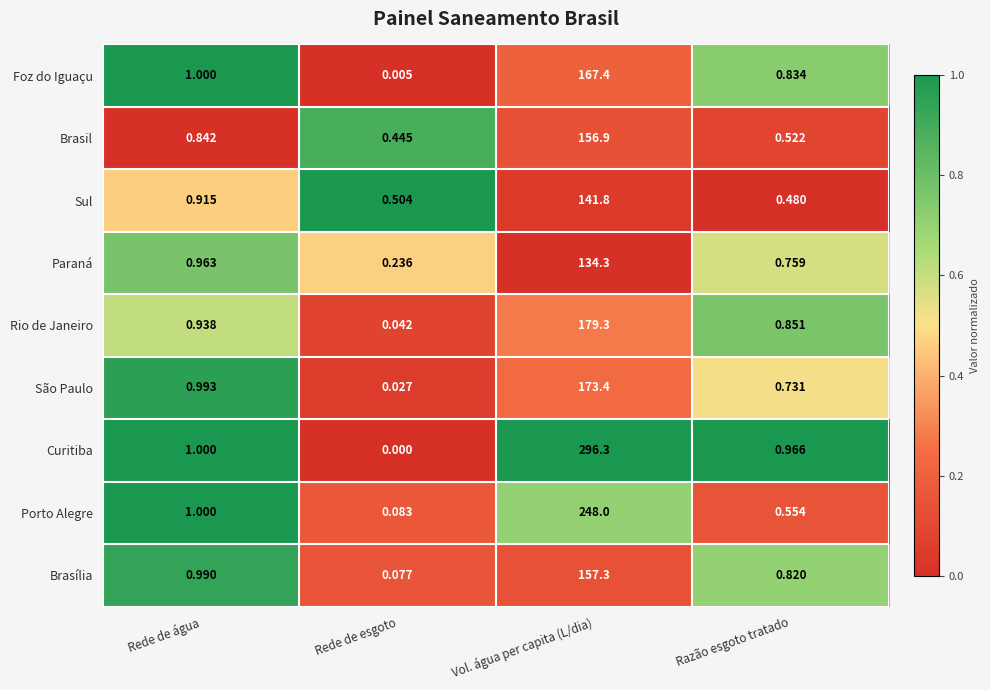

Rank the series at Vol. água per capita (L/dia) from highest to lowest value.

Curitiba, Porto Alegre, Rio de Janeiro, São Paulo, Foz do Iguaçu, Brasília, Brasil, Sul, Paraná